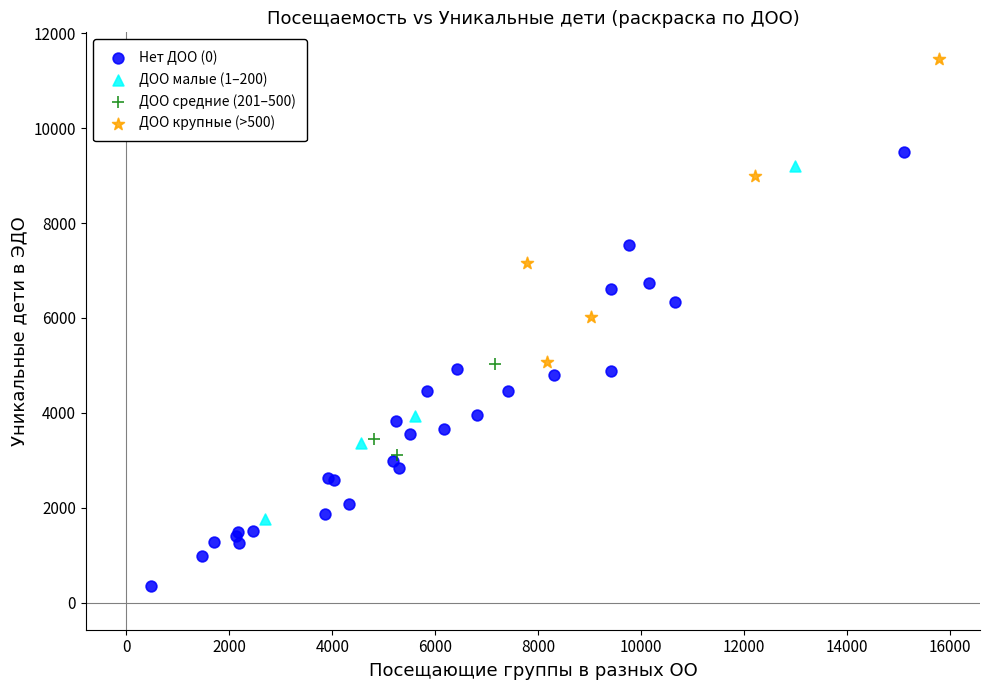

Which series contains the highest Y value?

ДОО крупные (>500)